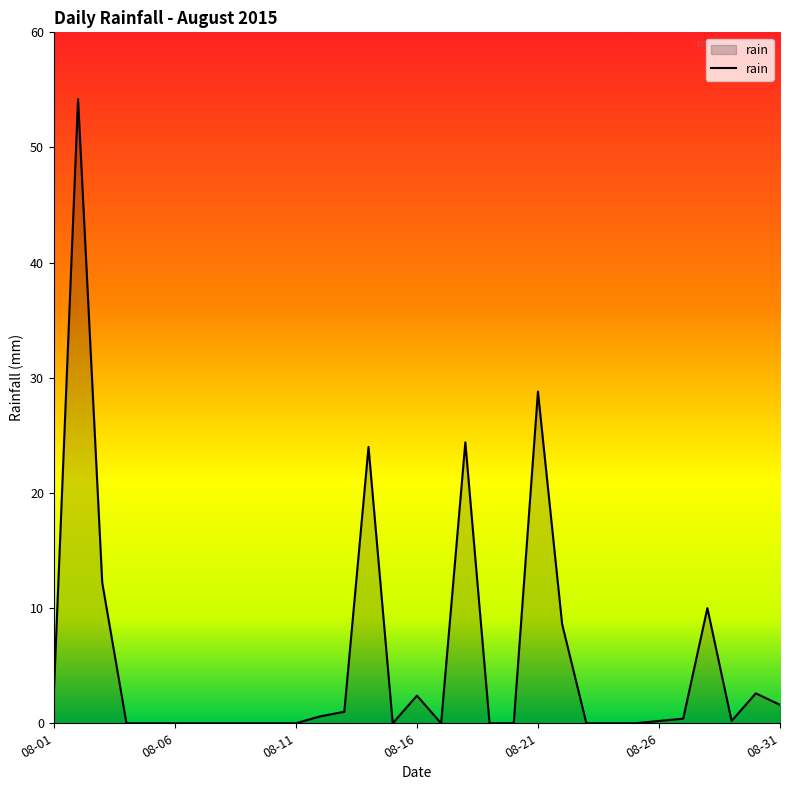

What is the difference between the maximum and minimum values?

54.2